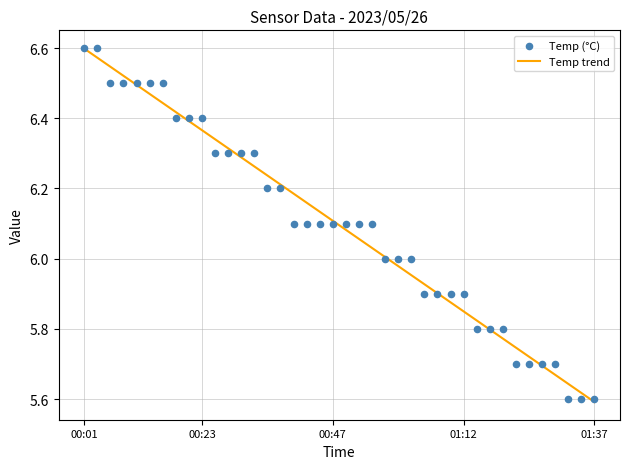

What is the change in value from 00:13 to 00:30?

-0.2